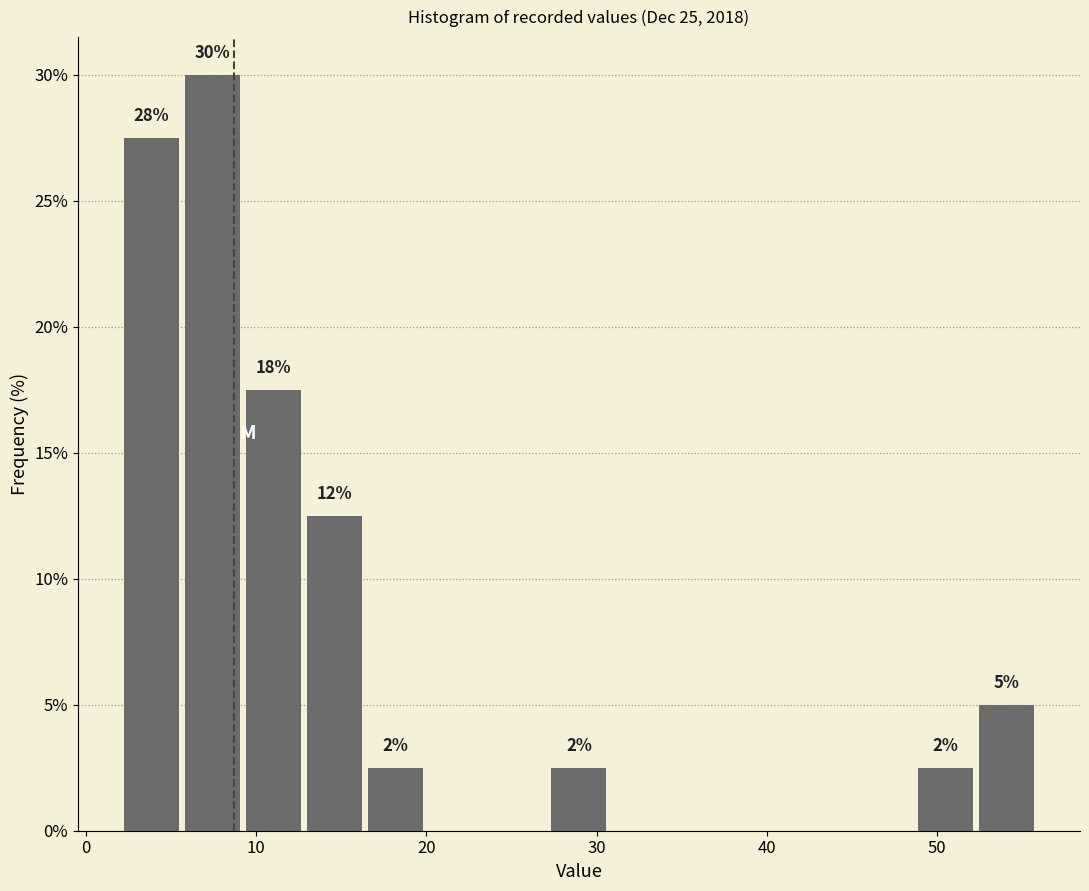

Read against the x-axis, roughly where is the centre of the tallest bar?

7